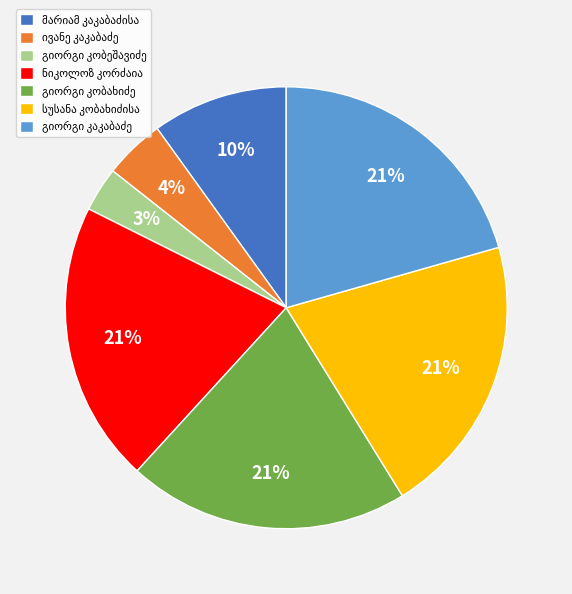

To the nearest percent, what is the average slice percentage?

14%